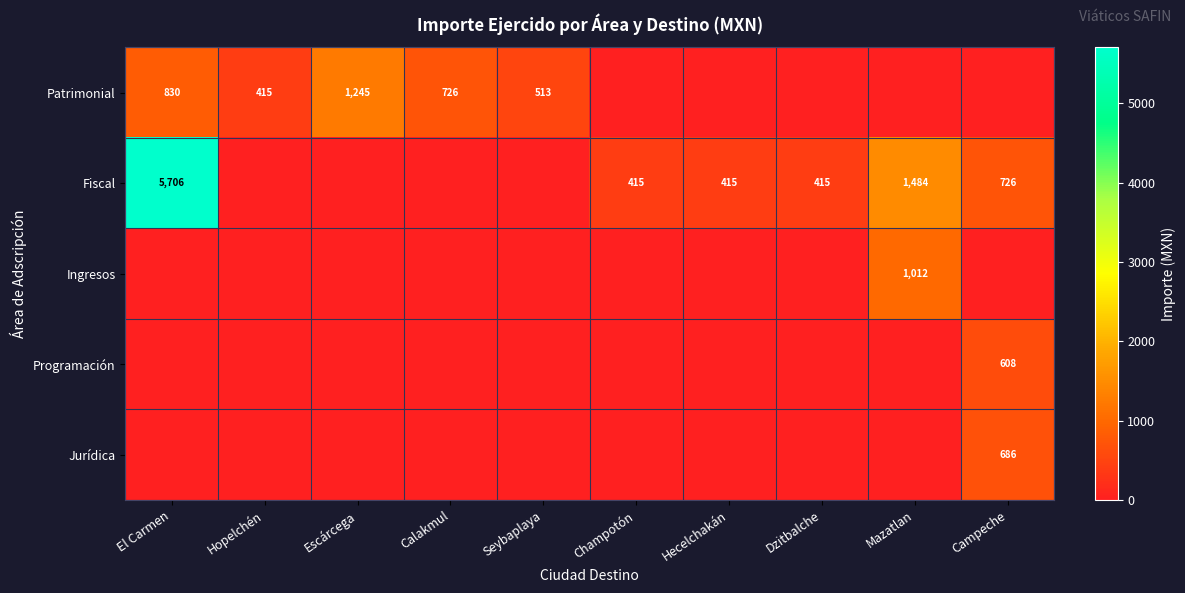

Is it true that Ingresos equals 626 at Mazatlan?

False